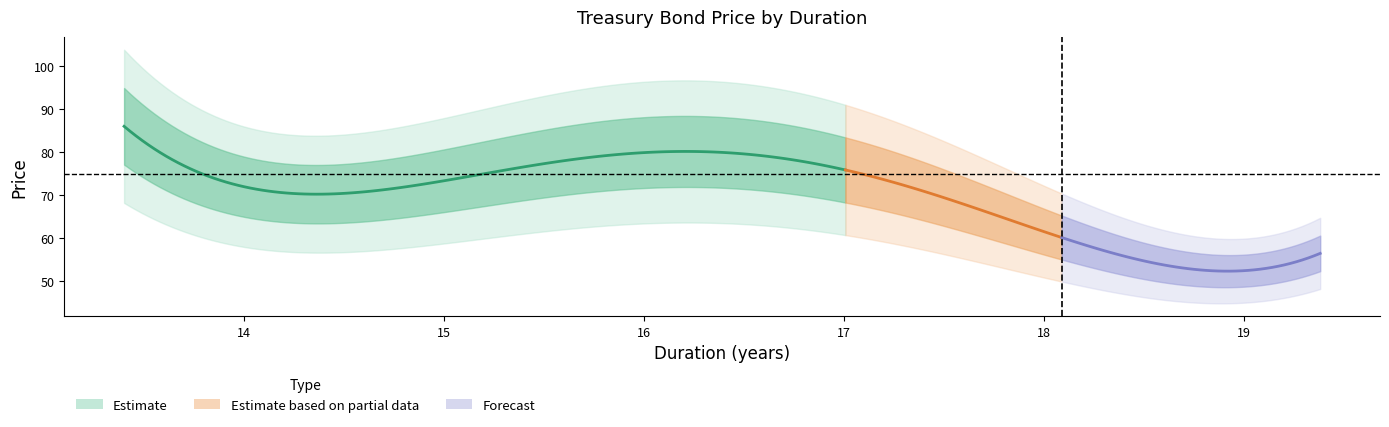

True or false: duration and weight intersect in this chart.

False